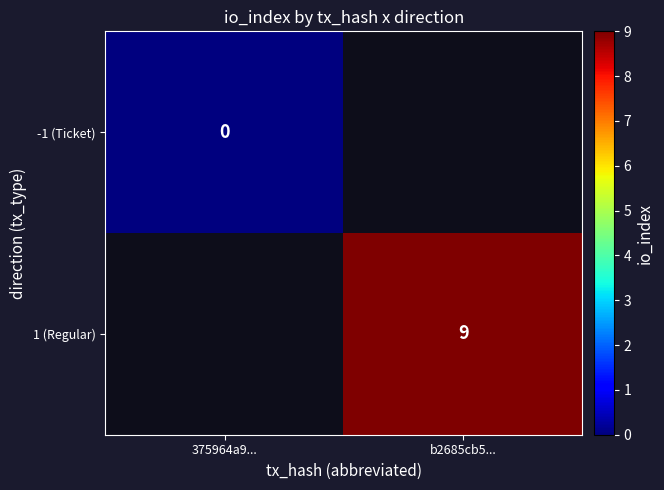

How many series are shown in this chart?

2